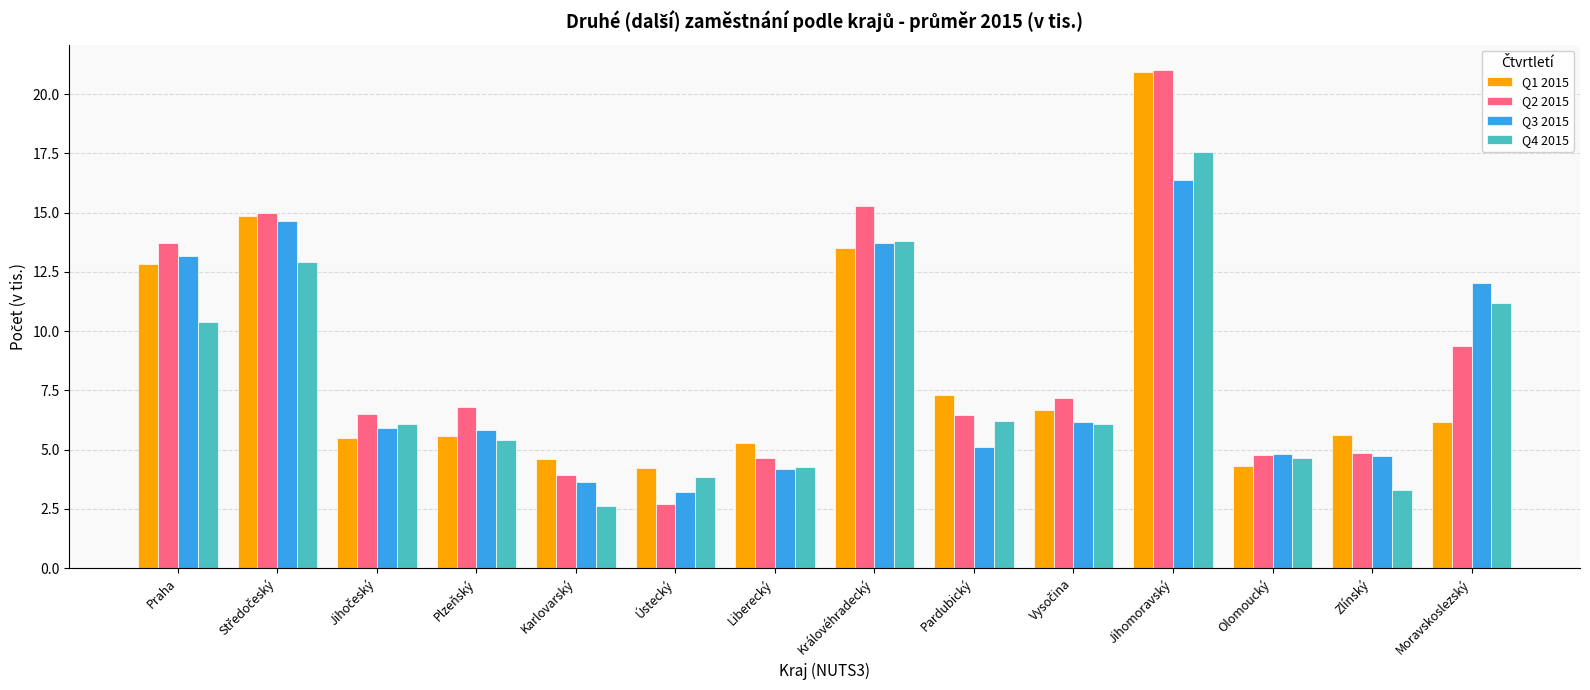

Which series has the widest spread of values?

Q2 2015